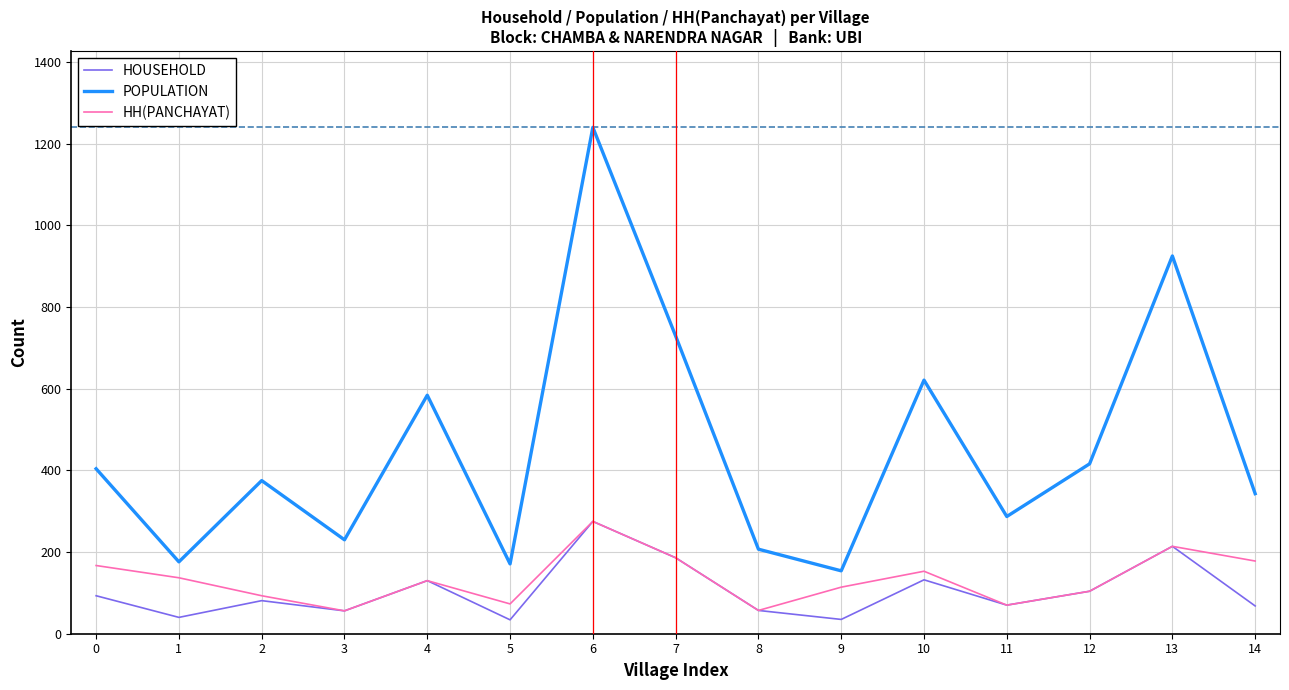

At which category is the sum across all series the highest?

6